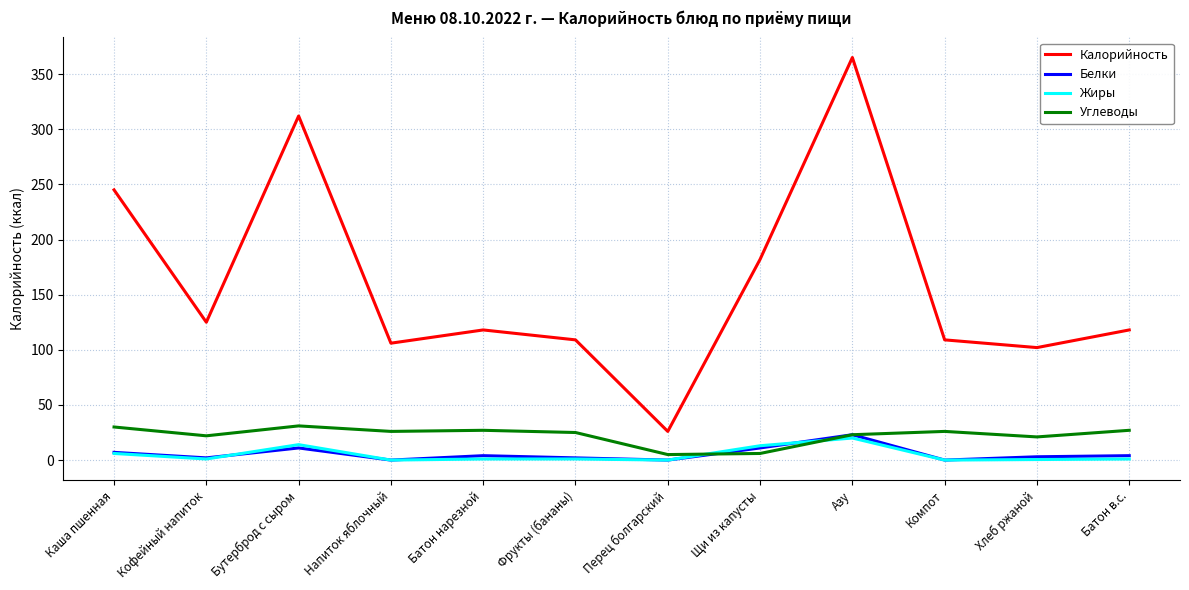

Which series has the widest spread of values?

Калорийность